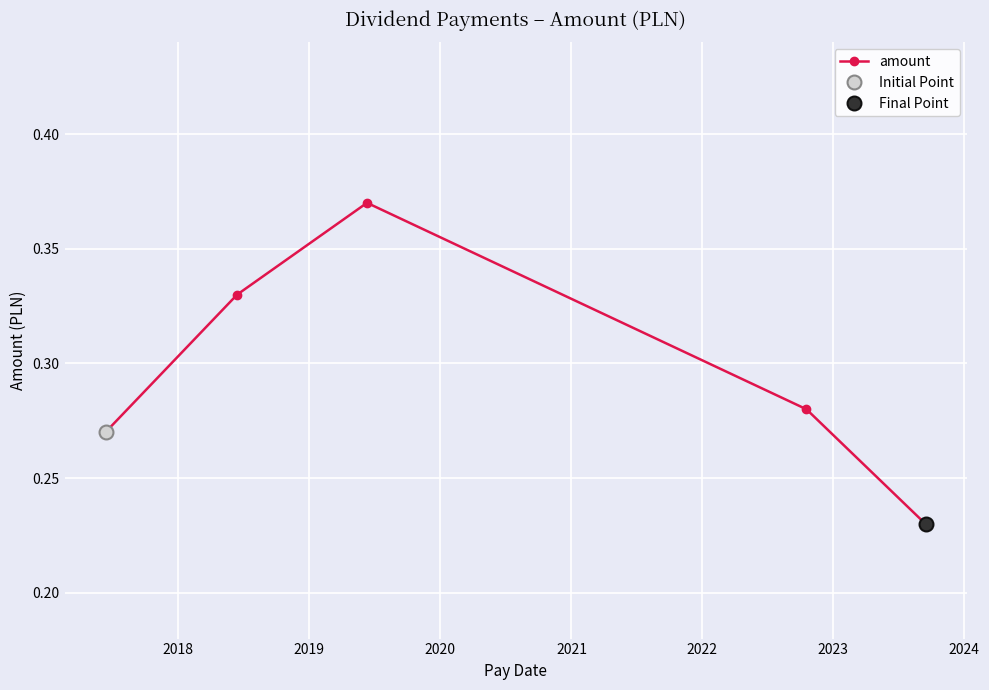

How many amount values are between 0 and 1?

5